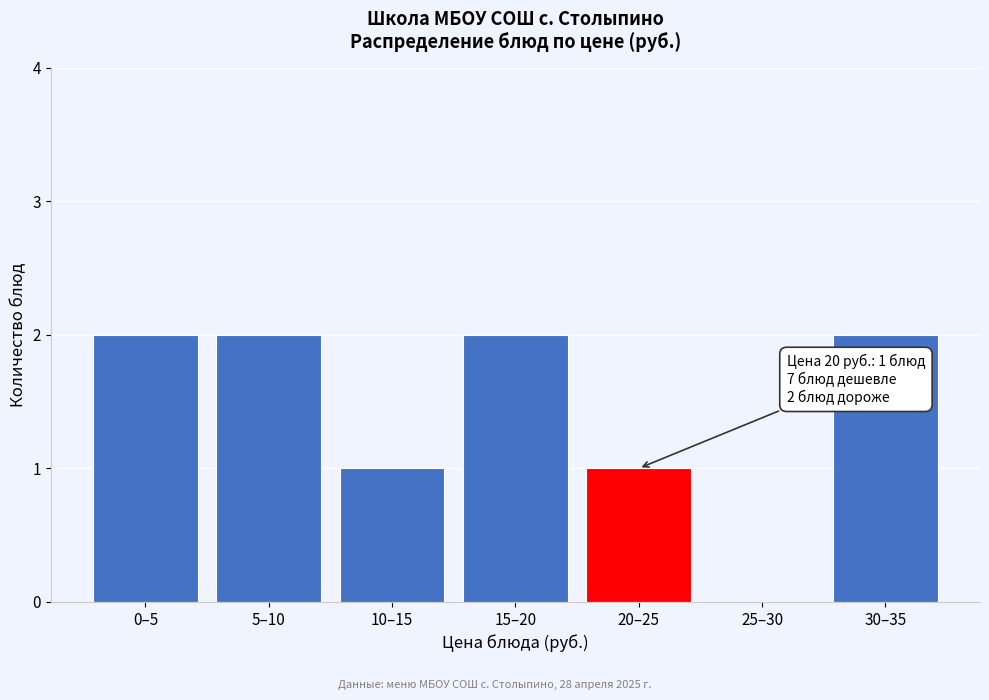

Reading left to right, transcribe all the data shown in this chart.

0–5=2	5–10=2	10–15=1	15–20=2	20–25=1	25–30=0	30–35=2